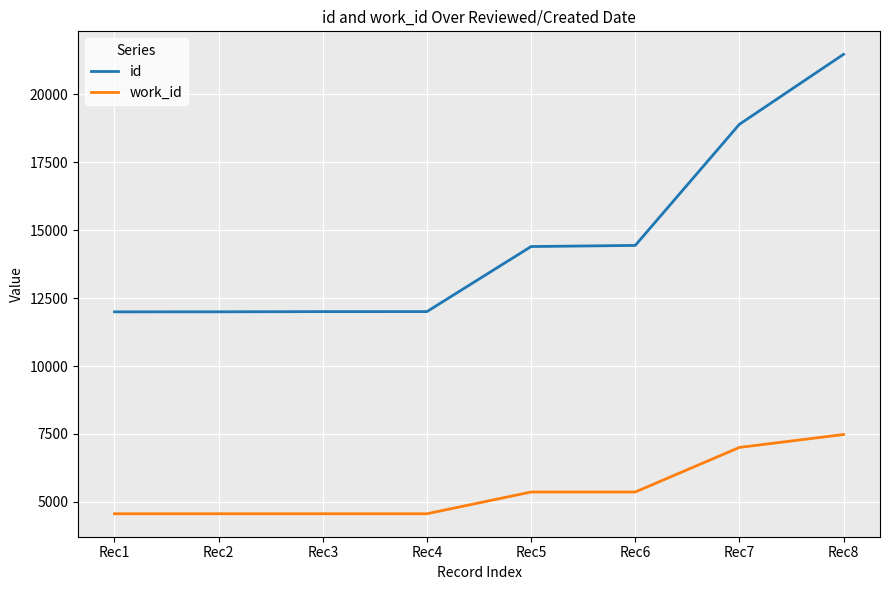

Which series has the widest spread of values?

id